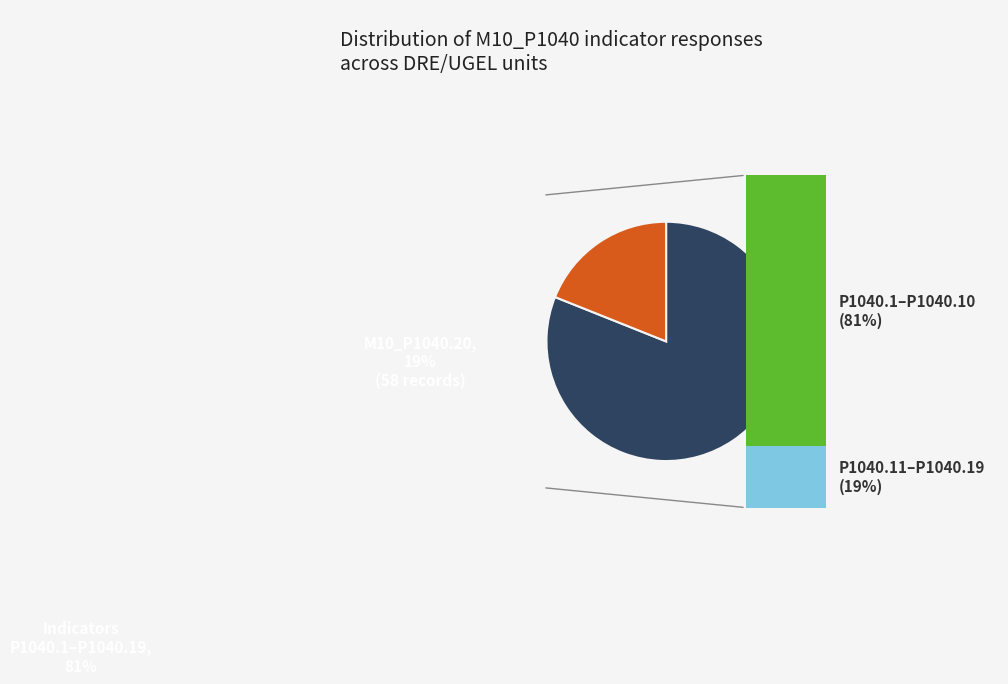

What is the change in value from M10_P1040.18 to M10_P1040.20?

+52